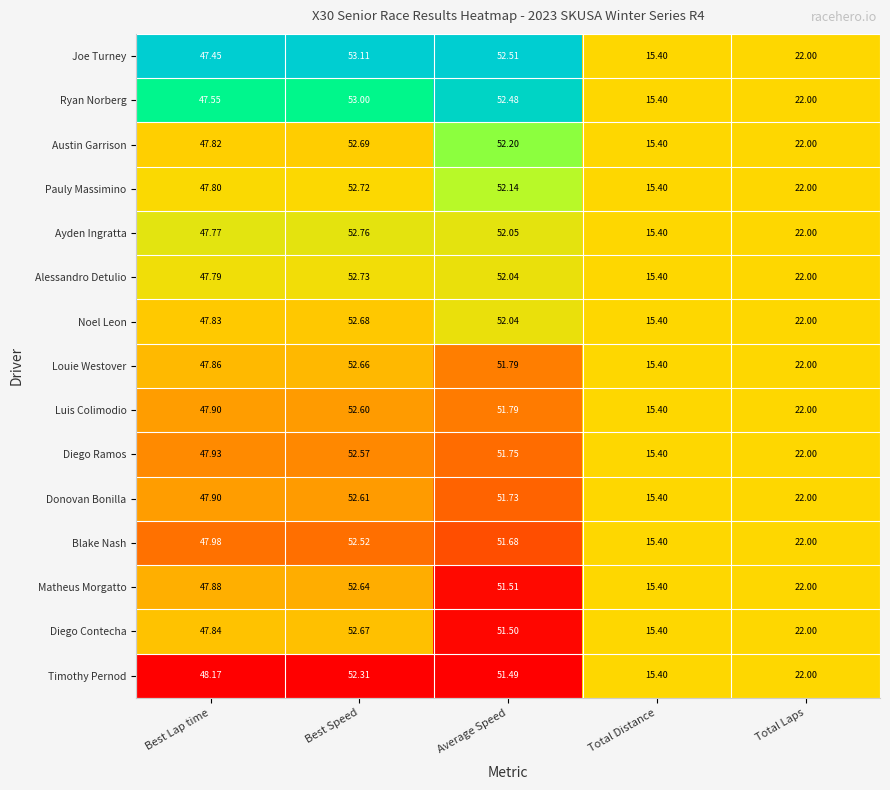

What is the total value across all series at Best Lap time?

717.5